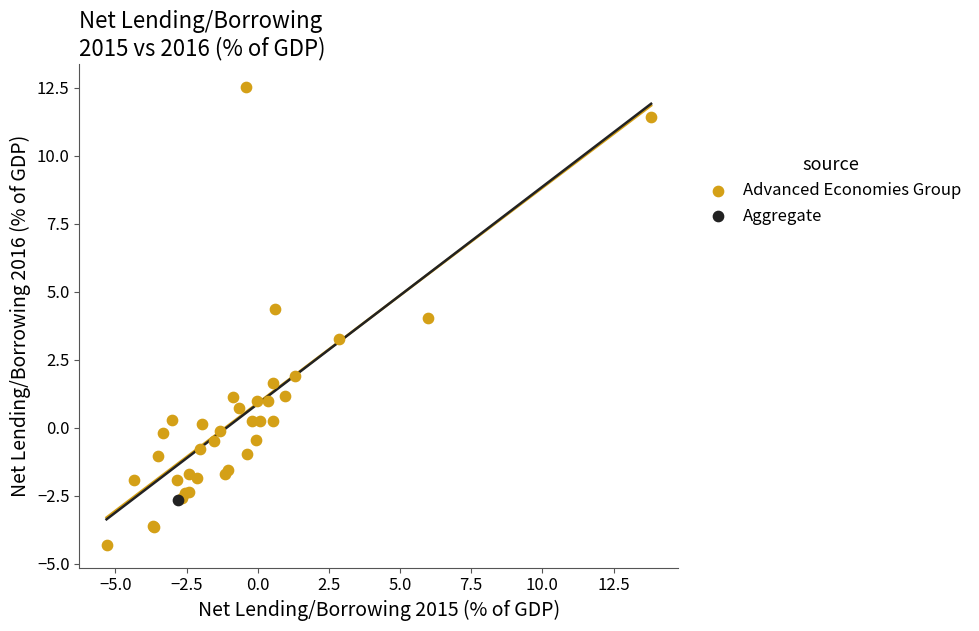

What are all the series names shown in the legend?

Advanced Economies Group, Aggregate